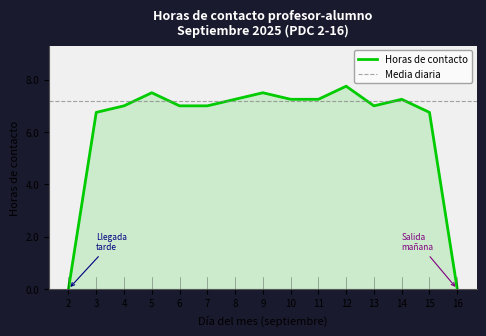

At which label does the data first exceed 7?

5